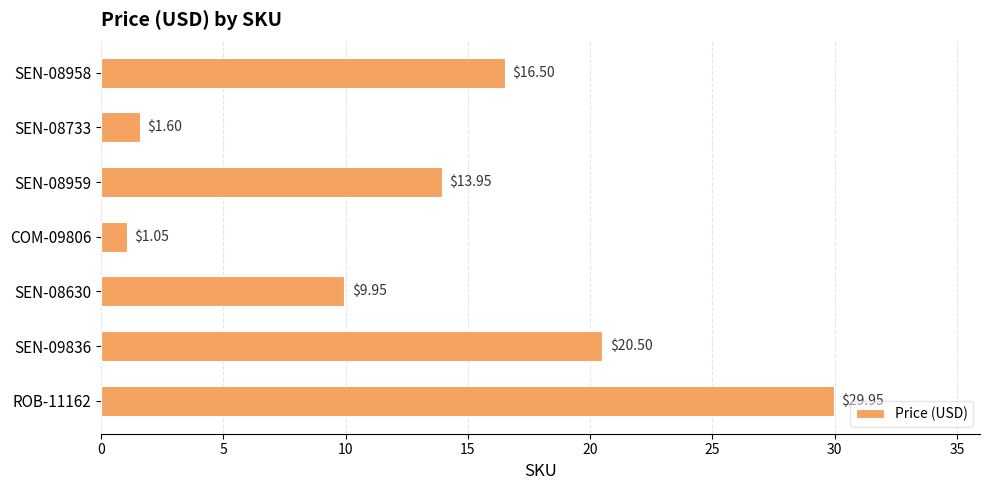

Approximately how many times larger is the value at ROB-11162 compared to COM-09806?

28.5